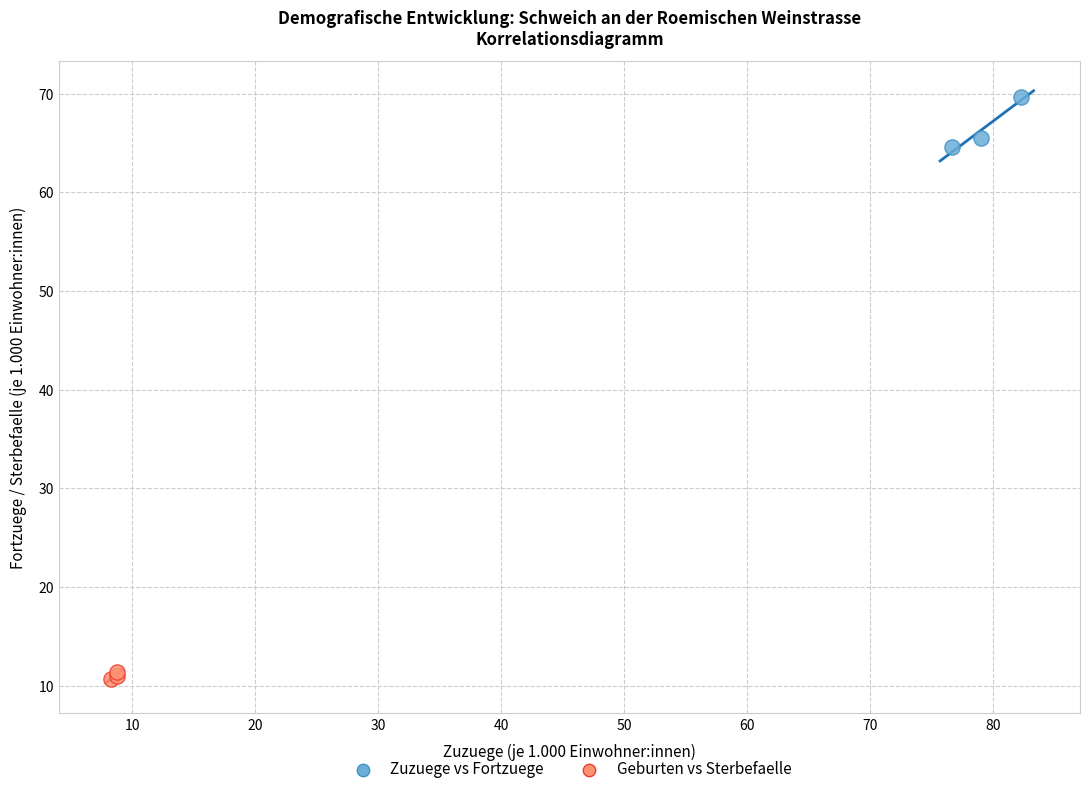

Which series reaches the maximum Y coordinate?

Zuzuege vs Fortzuege